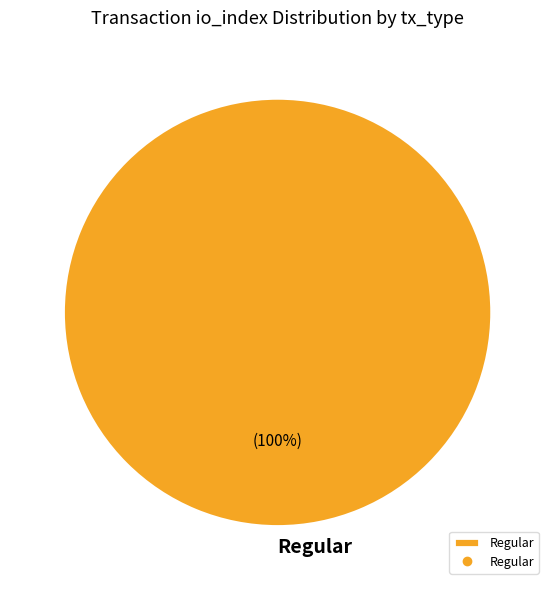

What percentage is the Regular slice, to the nearest percent?

100%